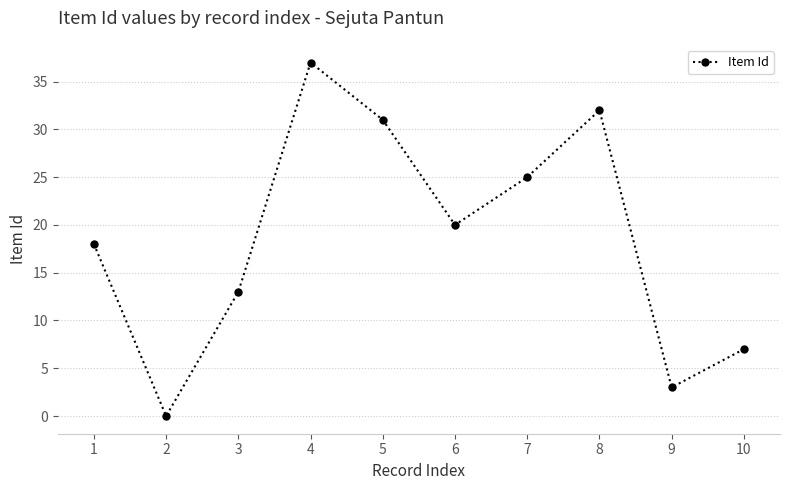

What is the change in value from 2 to 10?

+7